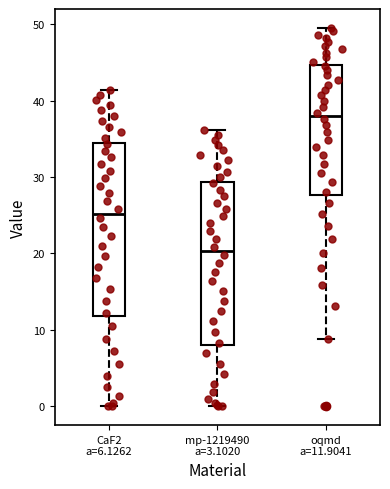

Which box has the lowest median line?

mp-1219490 a=3.1020